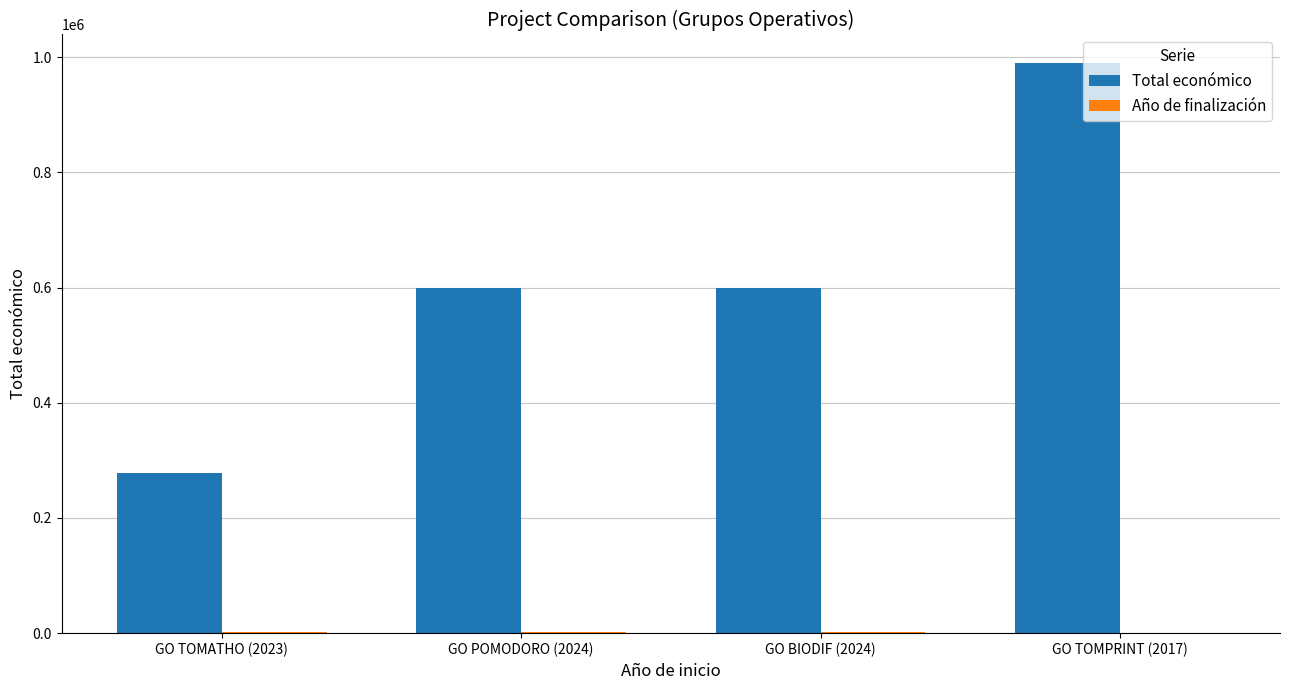

How many groups of bars are there?

4